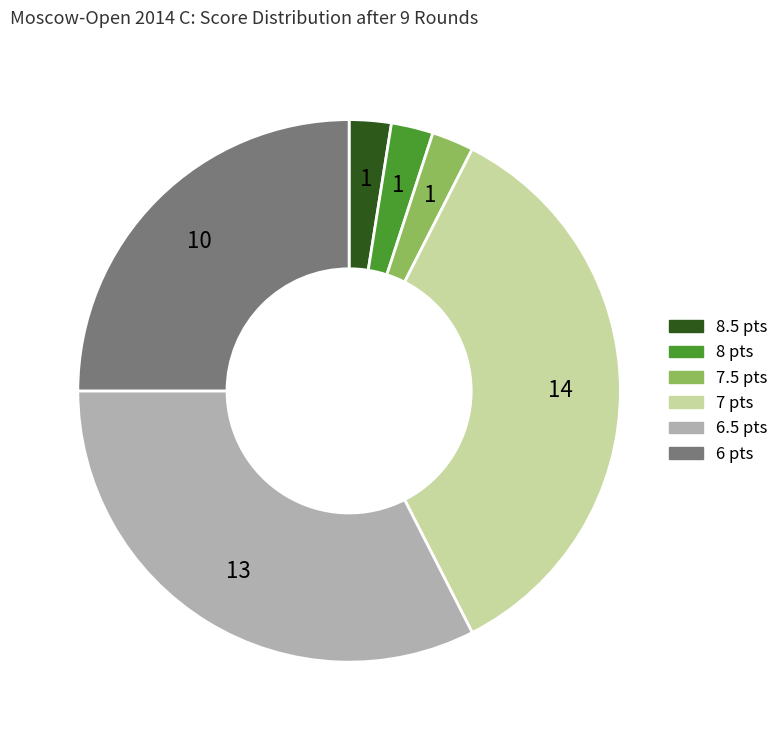

Does any single category account for the majority?

No